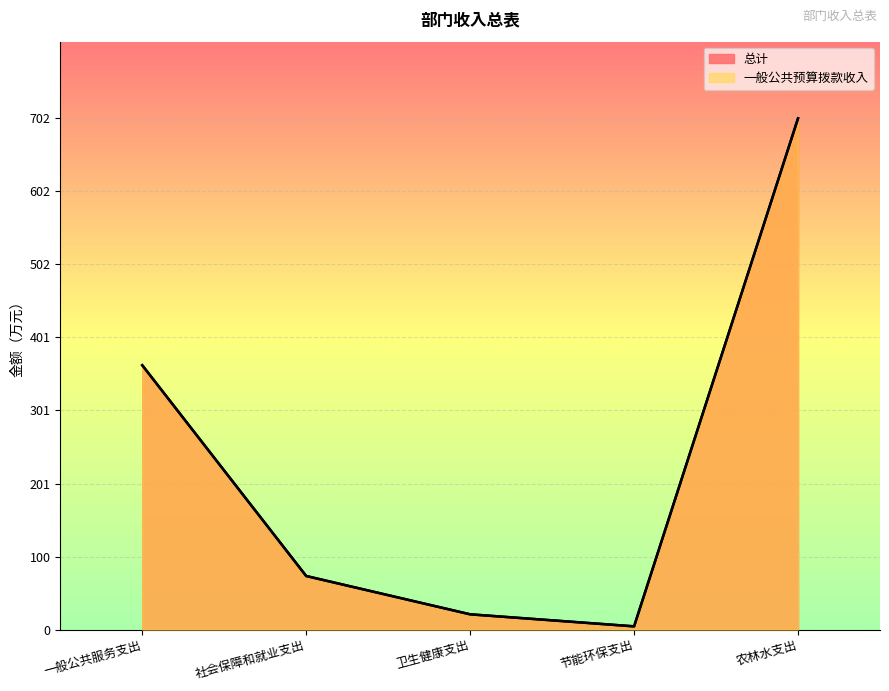

Where does the 总计 series first go above 73?

一般公共服务支出